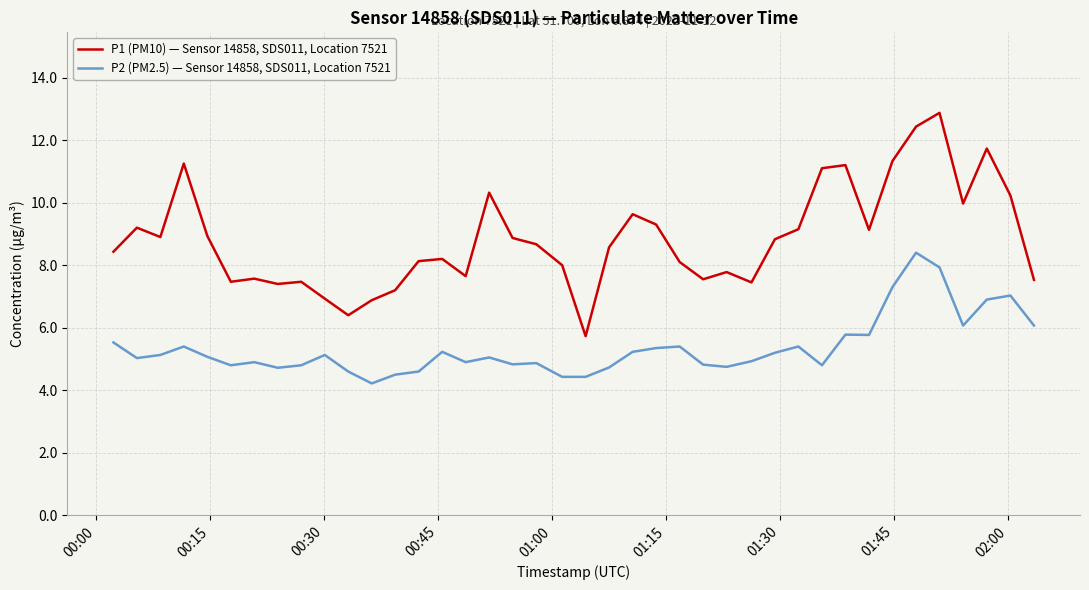

Which series has the widest spread of values?

P1 (PM10) — Sensor 14858, SDS011, Location 7521